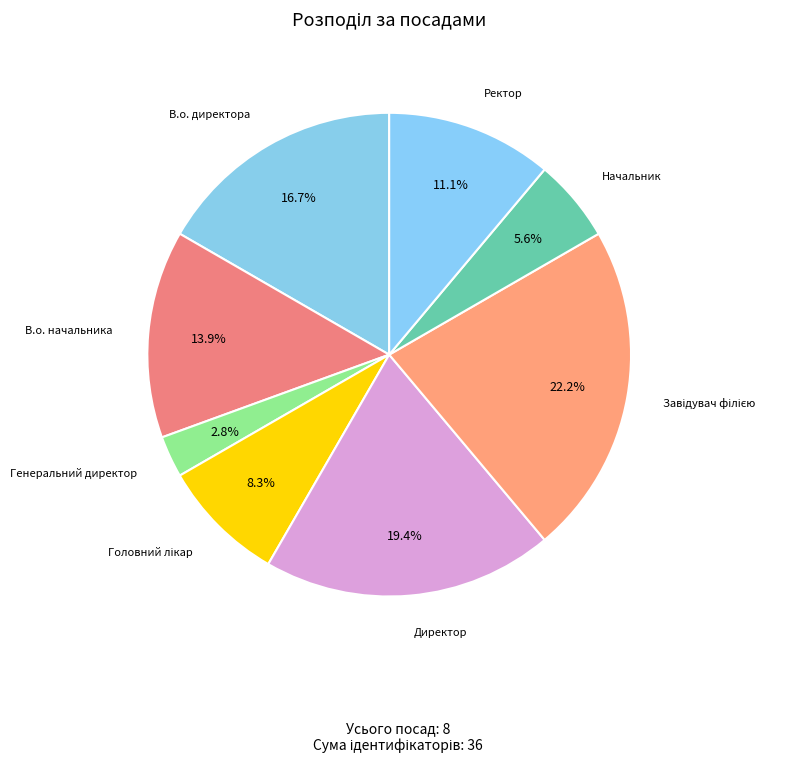

Is it true that В.о. директора is 6% of the pie?

False